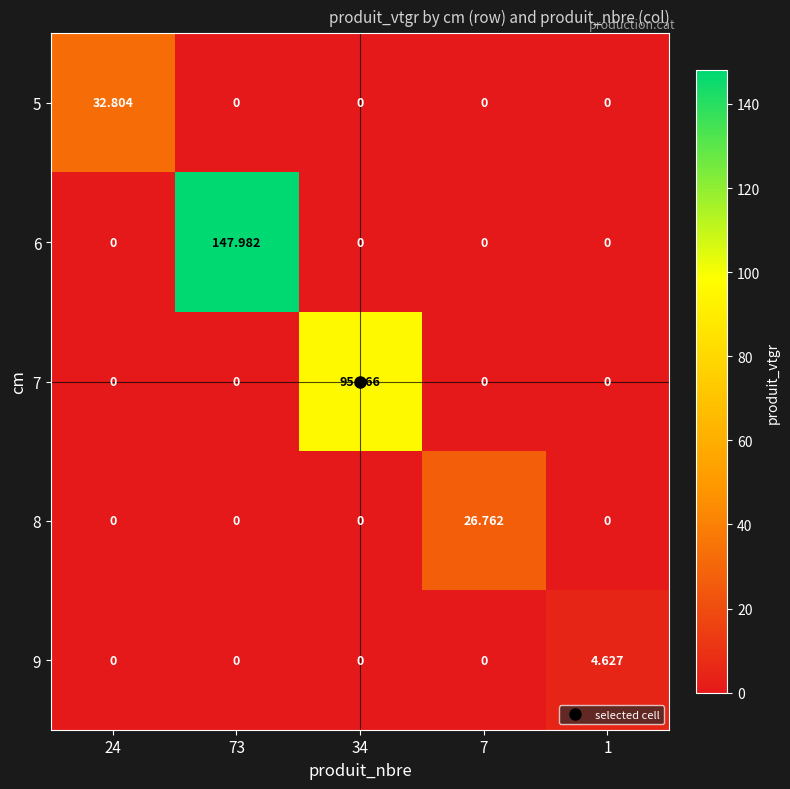

Reading left to right, extract all data points from this chart.

5: 24=32.8	73=0.0	34=0.0	7=0.0	1=0.0
6: 24=0.0	73=148.0	34=0.0	7=0.0	1=0.0
7: 24=0.0	73=0.0	34=95.7	7=0.0	1=0.0
8: 24=0.0	73=0.0	34=0.0	7=26.8	1=0.0
9: 24=0.0	73=0.0	34=0.0	7=0.0	1=4.6